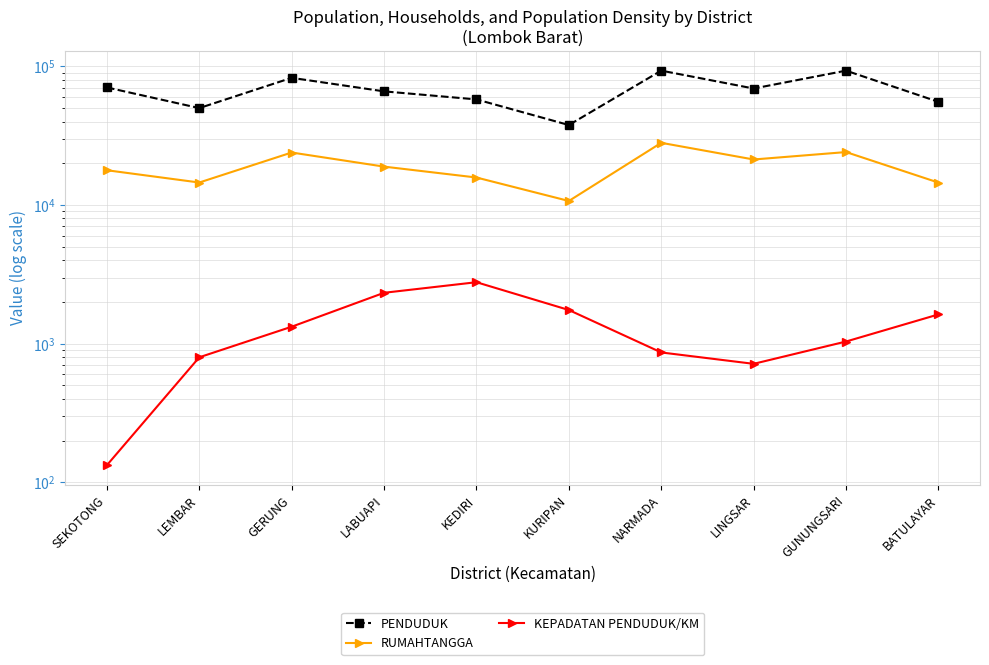

What position from the left is LEMBAR?

2